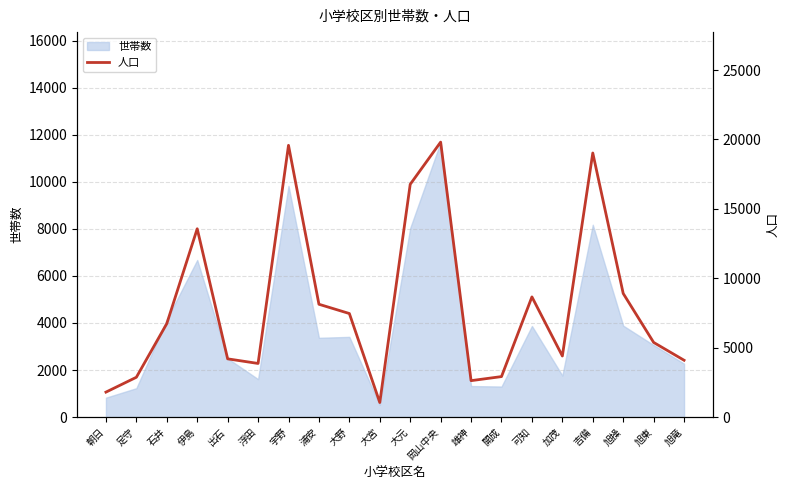

Approximately how many times larger is the value at 浮田 compared to 大宮?

3.7